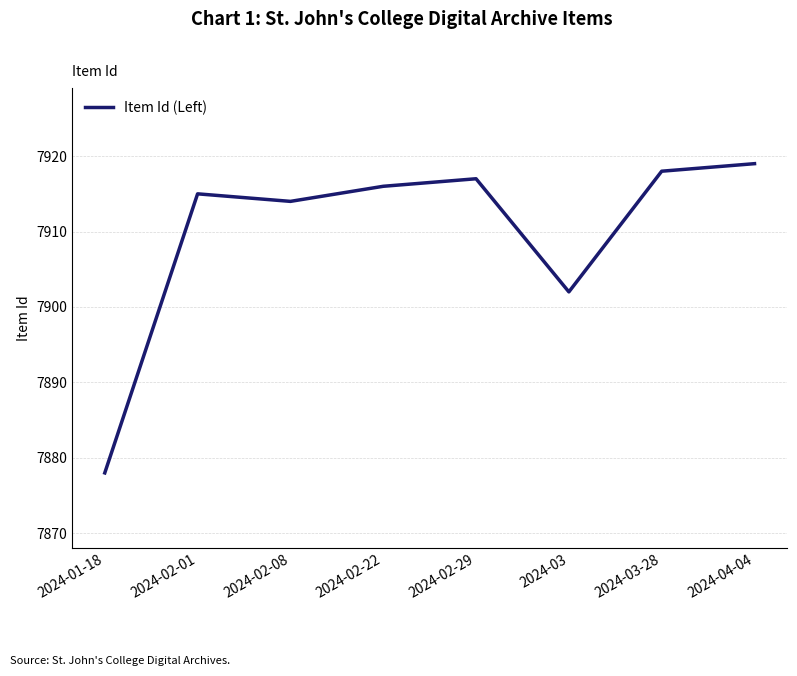

What is the average value?

7910